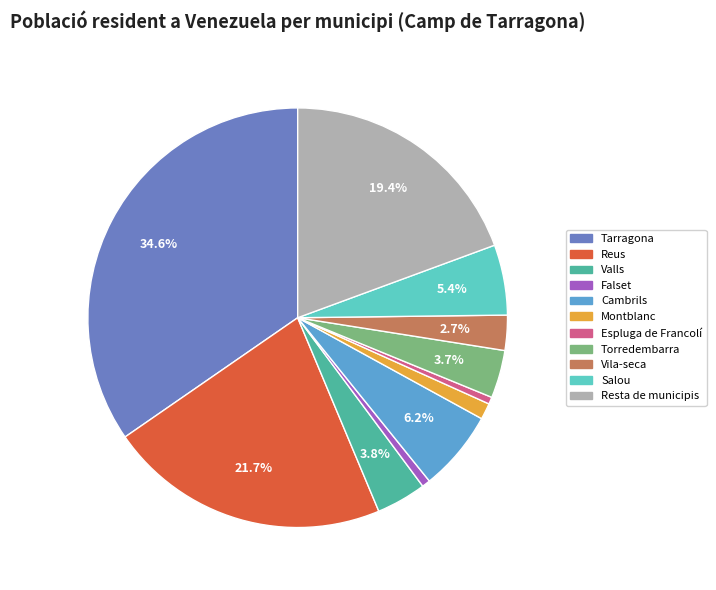

Which category has the biggest portion of the pie?

Tarragona